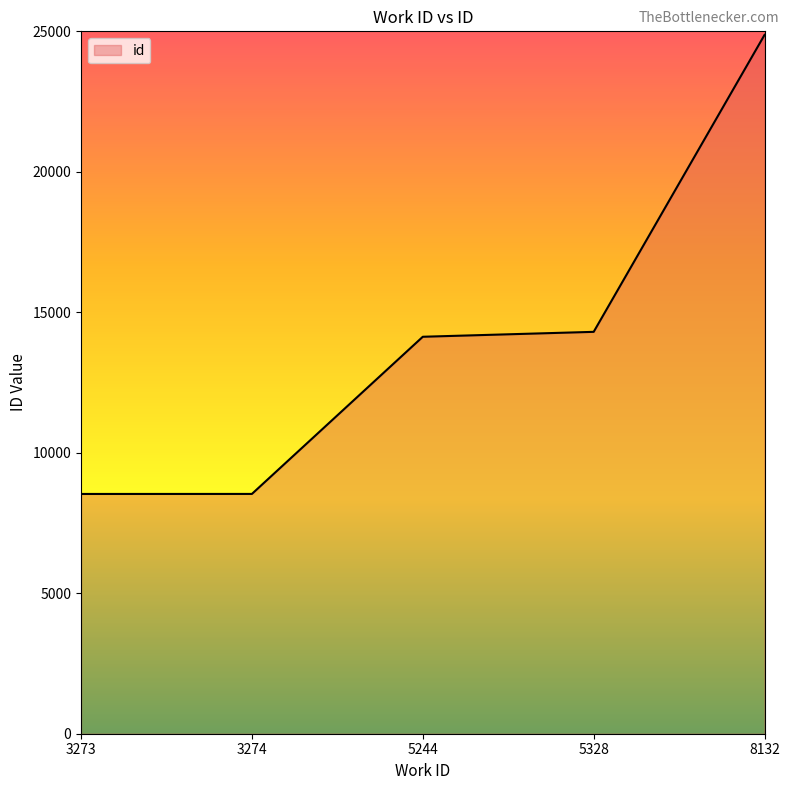

Between 3274 and 5328, which is larger?

5328